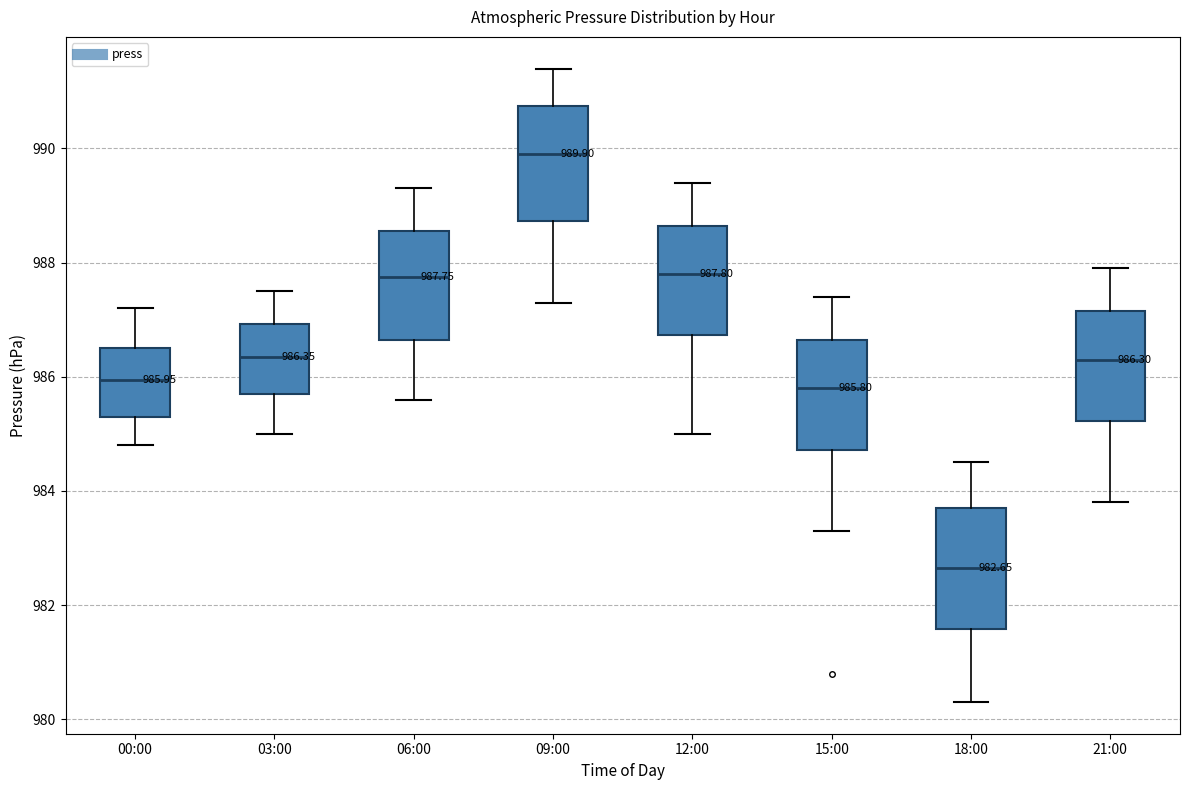

Which box's median line is the highest?

09:00